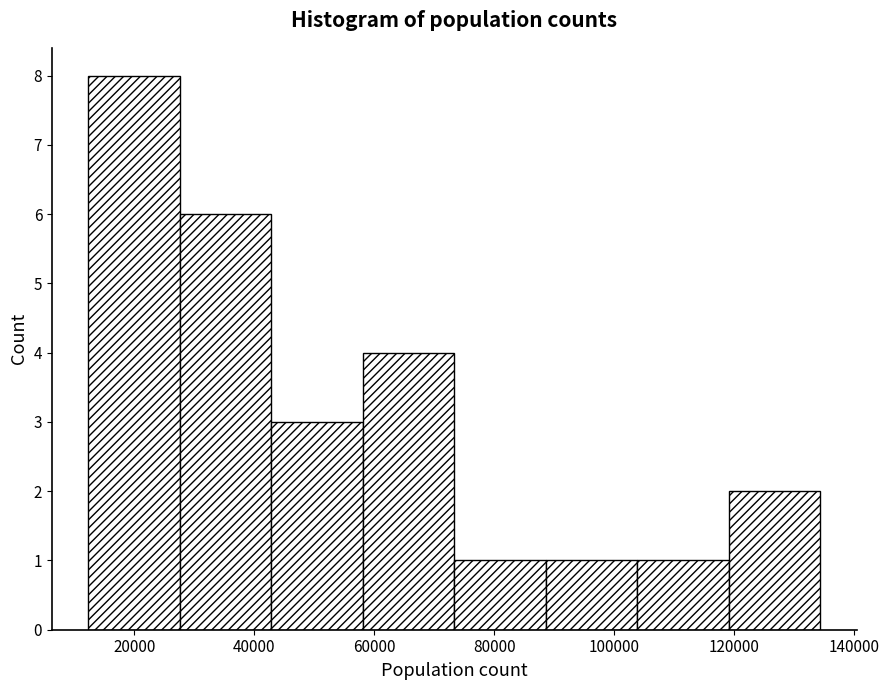

What is the height of the bar covering 28000 to 42000 on the x-axis? Neither the bar edges nor the heights are printed on the chart, so give them approximately, as read against the axes.

6